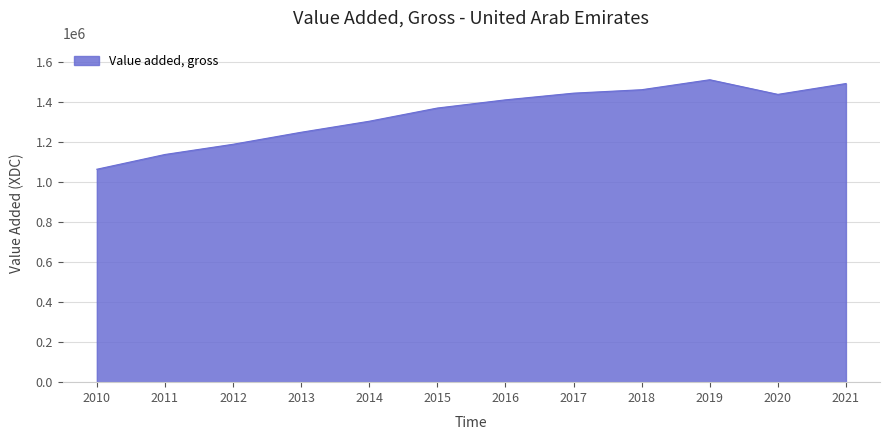

Between 2018 and 2017, which is larger?

2018